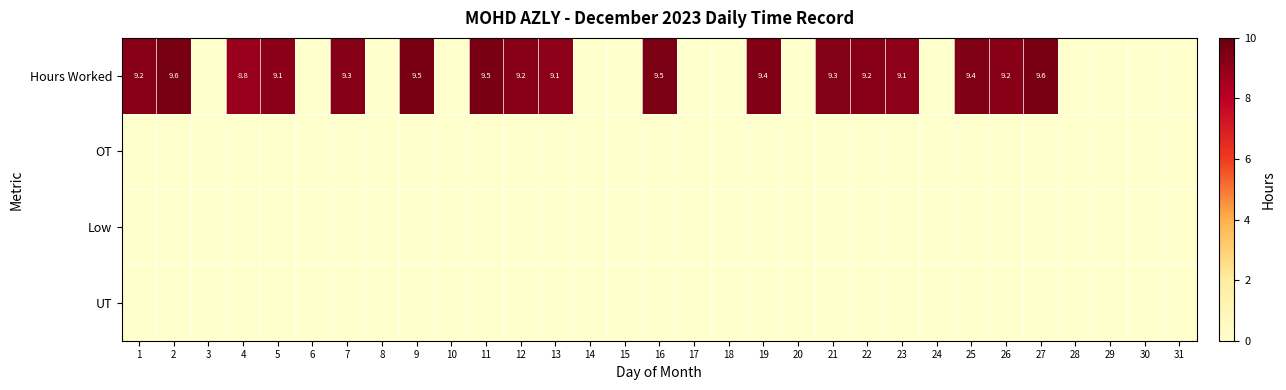

Which series has the widest spread of values?

Hours Worked